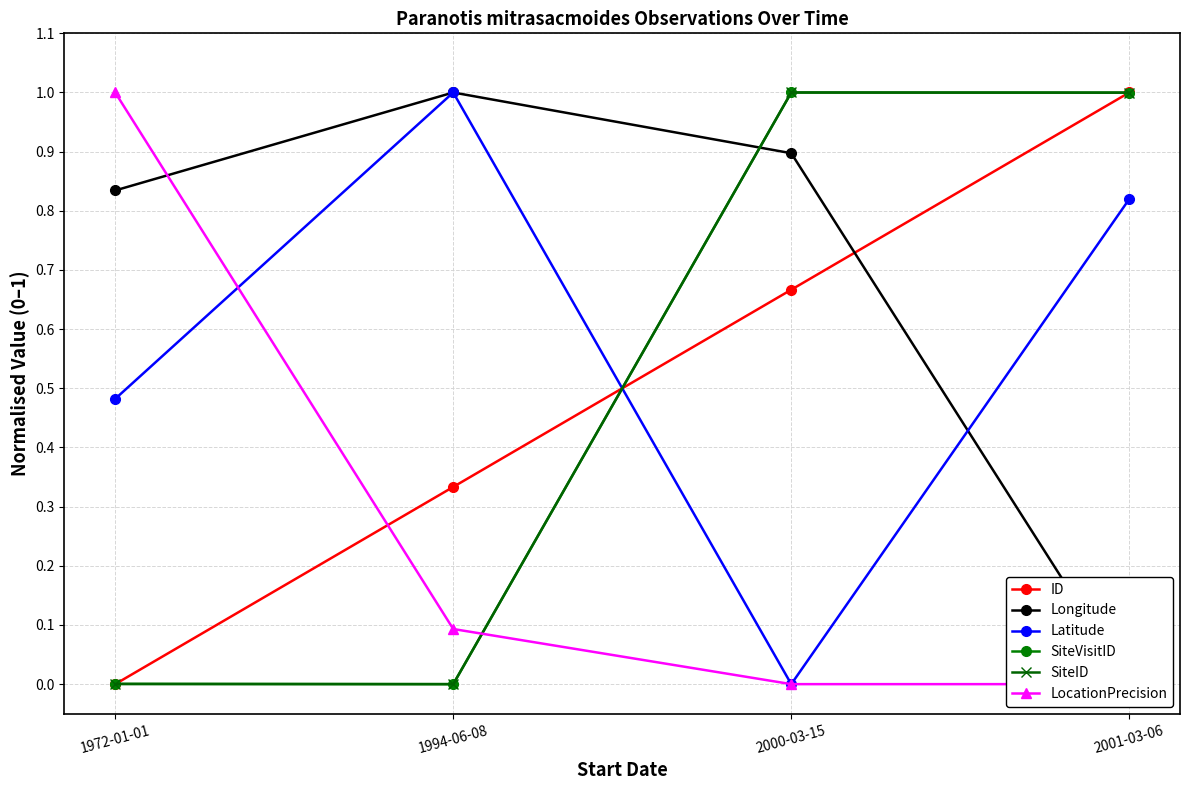

Reading left to right, what are all the values shown in this chart?

ID: 0.0	0.3	0.7	1.0
Longitude: 0.8	1.0	0.9	0.0
Latitude: 0.5	1.0	0.0	0.8
SiteVisitID: 0.0	0.0	1.0	1.0
SiteID: 0.0	0.0	1.0	1.0
LocationPrecision: 1.0	0.1	0.0	0.0